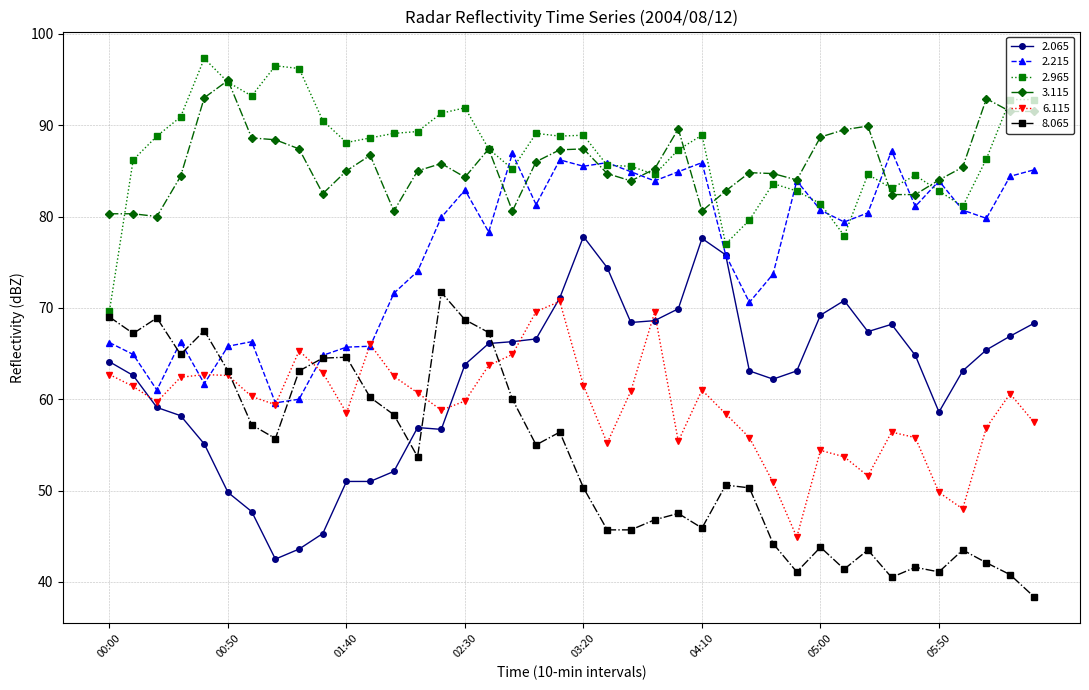

True or false: 2.965 and 6.115 intersect in this chart.

False